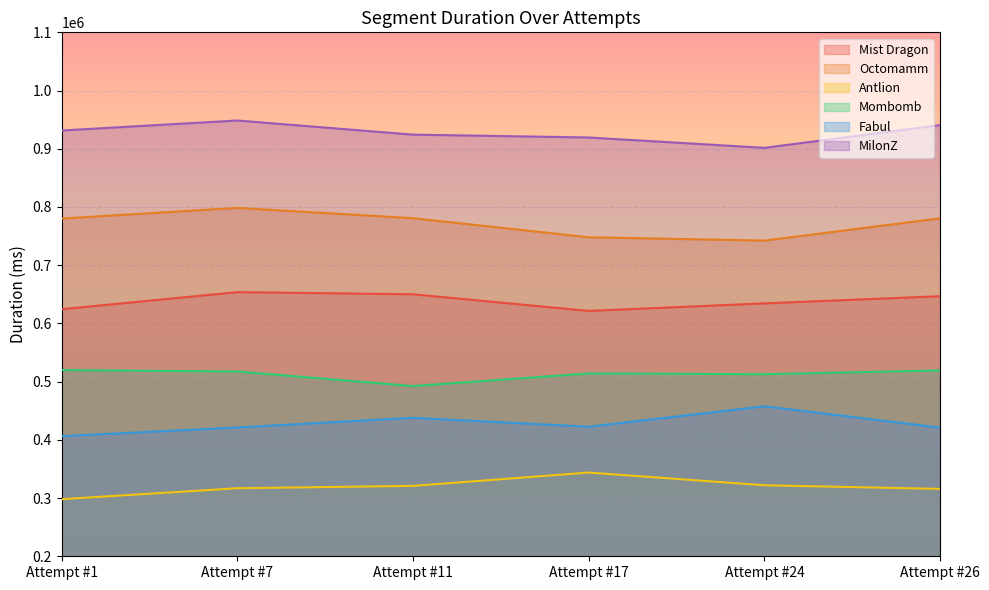

Does the chart display data point markers on the line(s)?

No